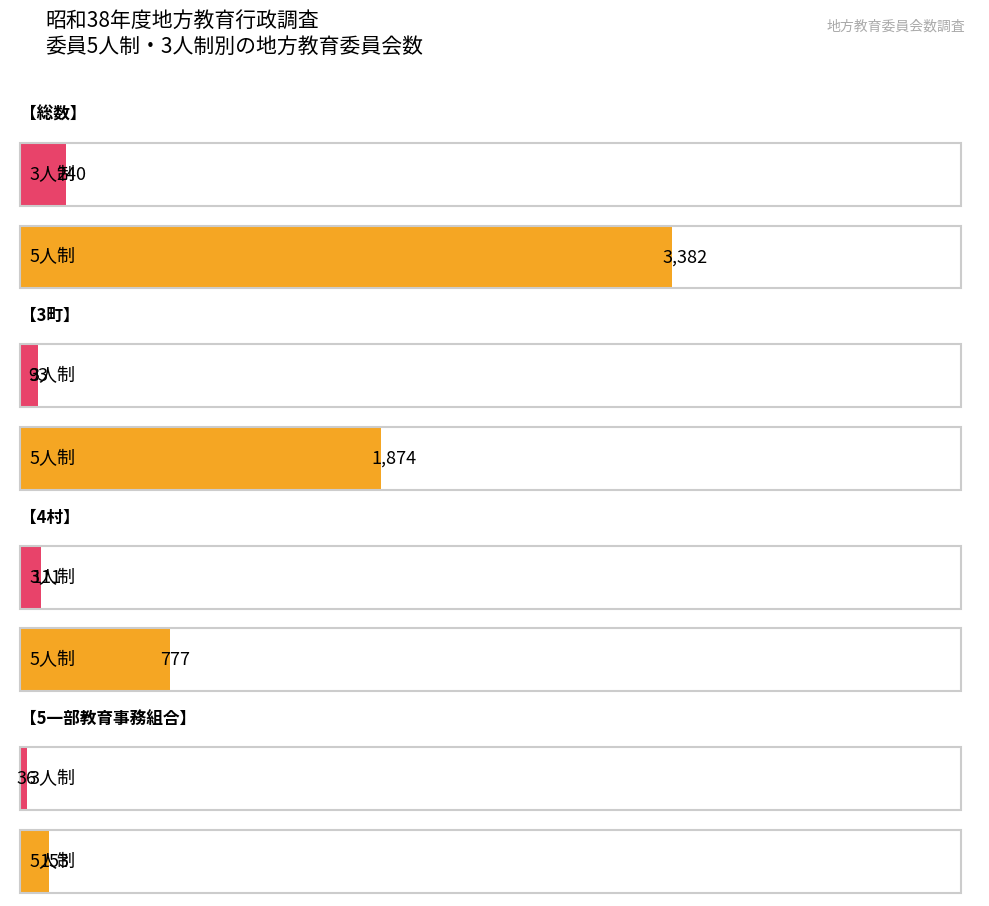

List the labels in order of 3人制 value, smallest first.

5一部教育事務組合, 3町, 4村, 総数